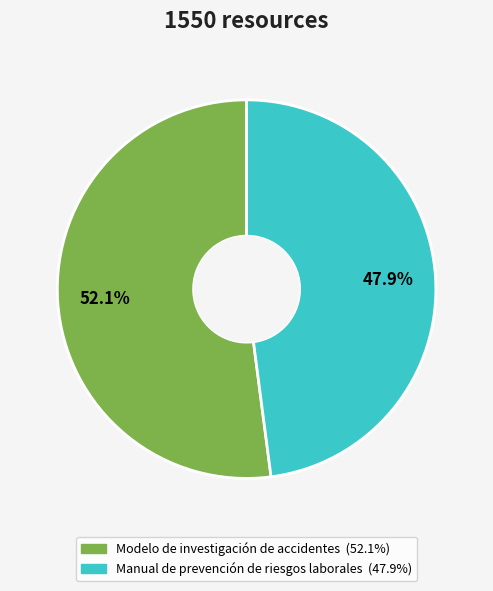

The Manual de prevención de riesgos laborales slice represents 59% of the pie. True or false?

False